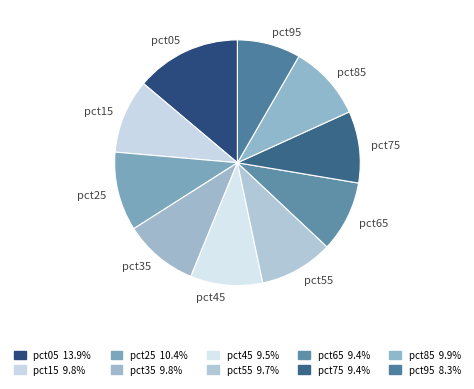

Is the sum of pct85 and pct25 greater than half?

No